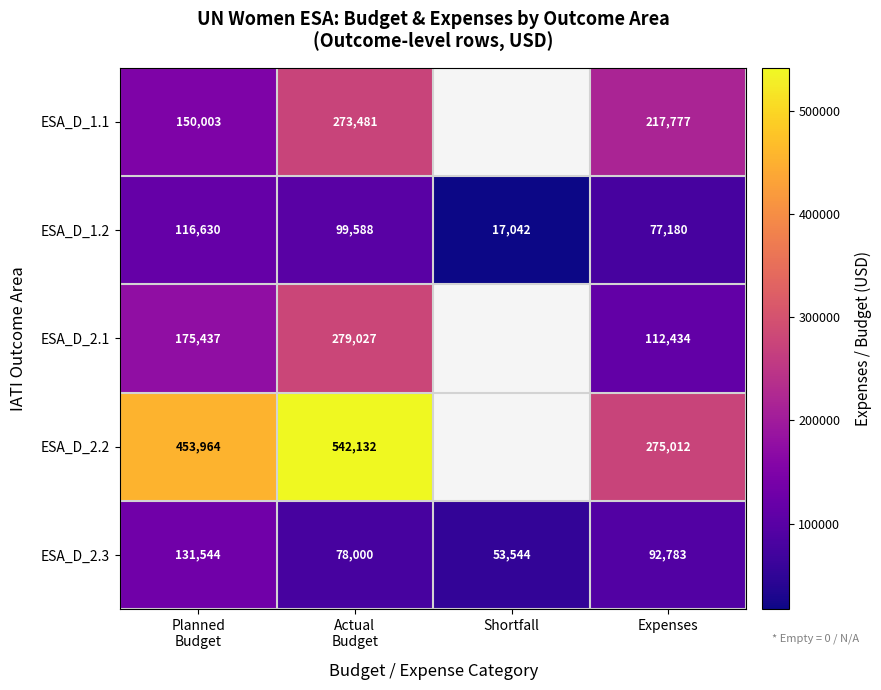

What is the spread (max minus min) of values at Planned
Budget?

337334